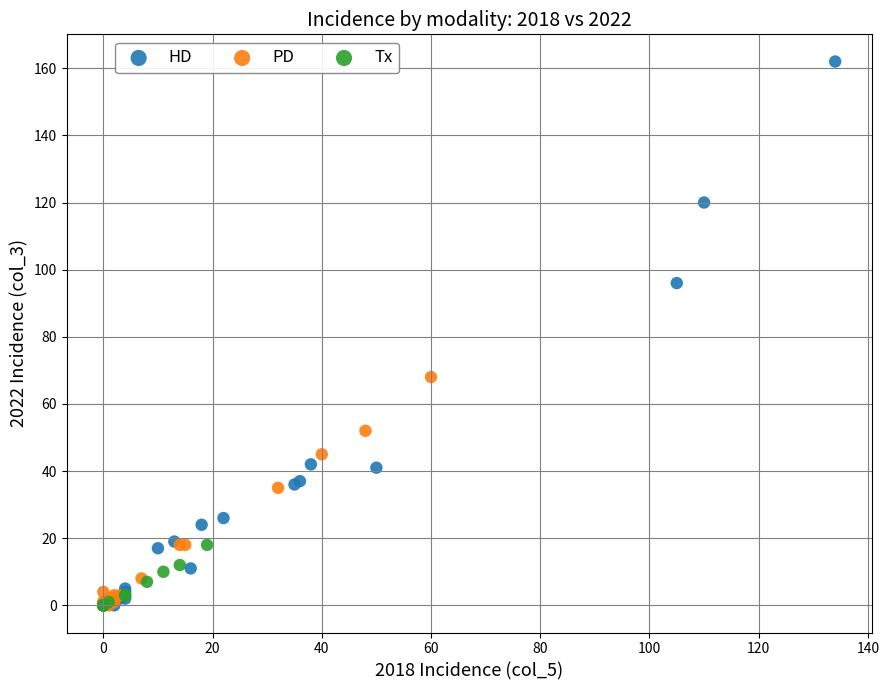

Which series reaches the maximum Y coordinate?

HD